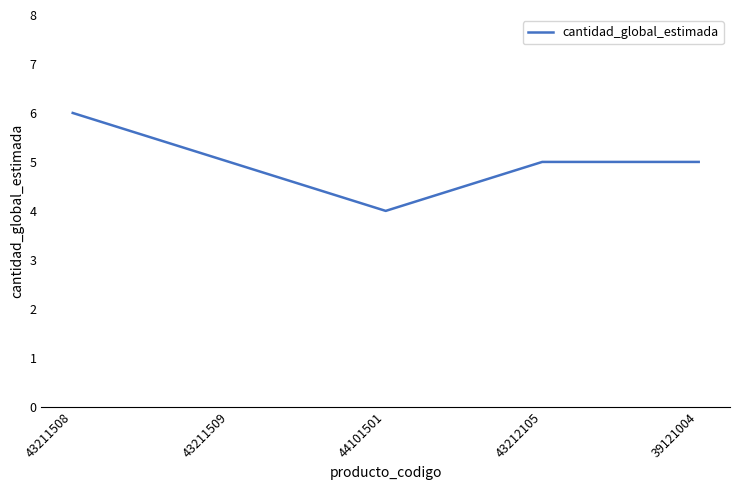

Count the values in the range 5 to 6.

4